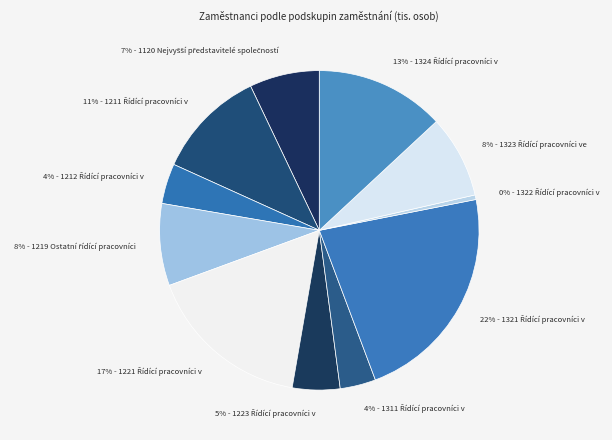

Count the number of slices in the pie.

11